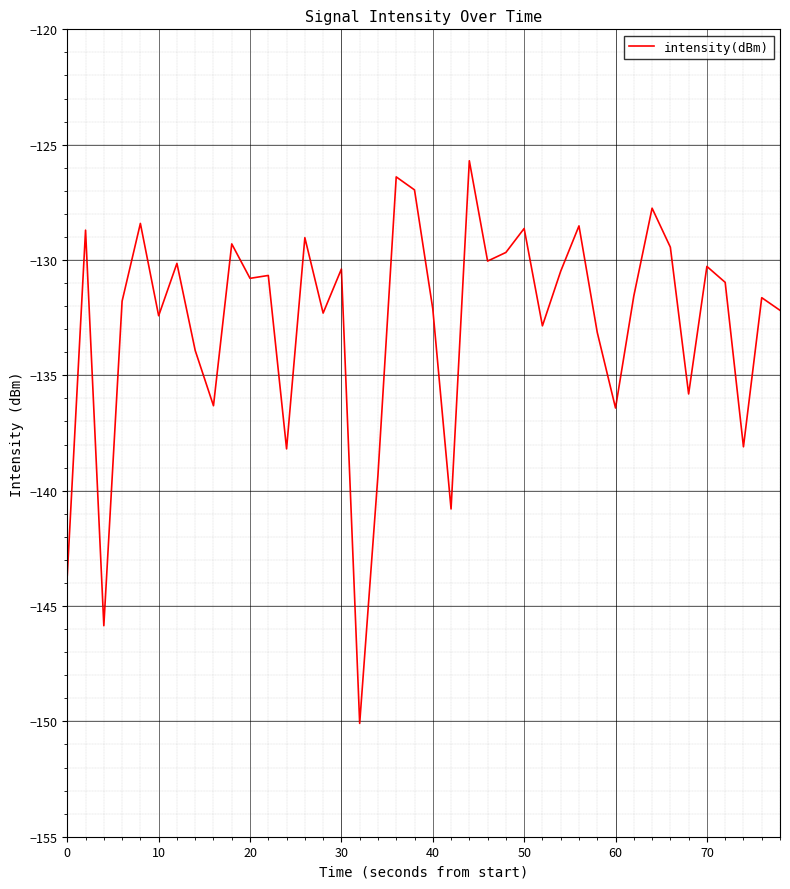

What is the maximum value shown in the chart?

-125.7